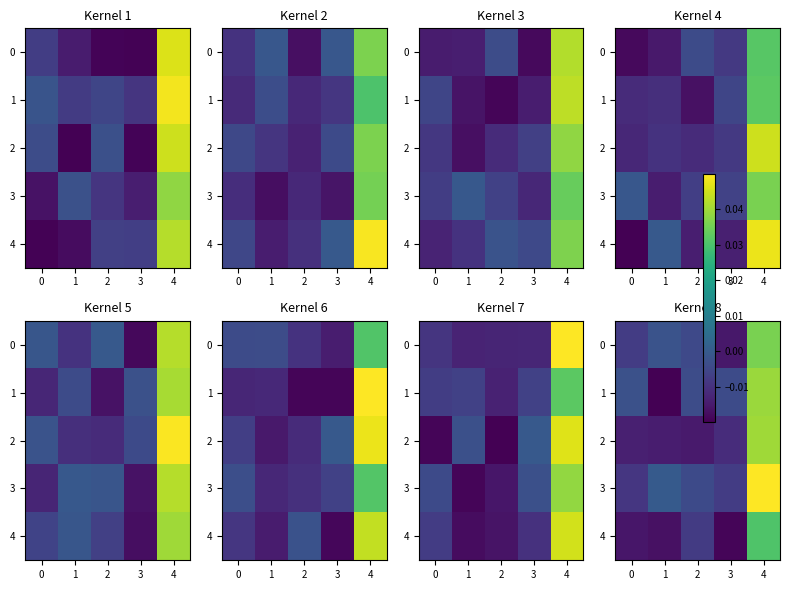

At which label does 1 first exceed 0?

4